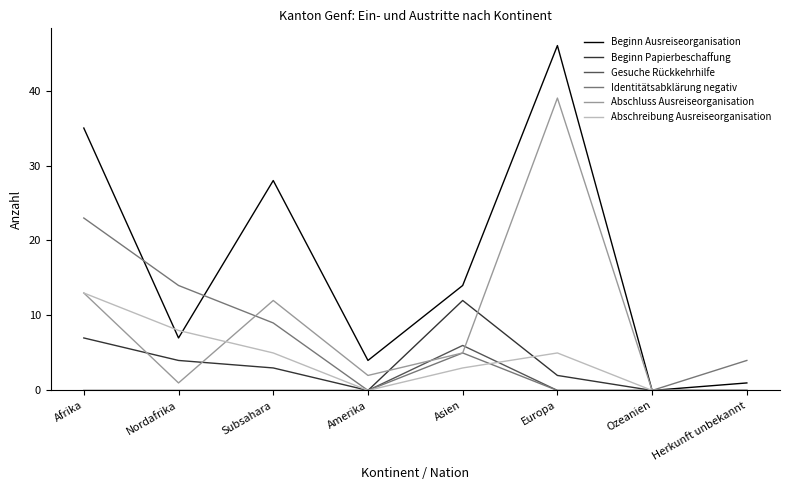

Reading right to left, what are all the values shown in this chart?

Beginn Ausreiseorganisation: 1	0	46	14	4	28	7	35
Beginn Papierbeschaffung: 0	0	2	12	0	3	4	7
Gesuche Rückkehrhilfe: 0	0	0	6	0	0	0	0
Identitätsabklärung negativ: 4	0	0	5	0	9	14	23
Abschluss Ausreiseorganisation: 0	0	39	5	2	12	1	13
Abschreibung Ausreiseorganisation: 0	0	5	3	0	5	8	13